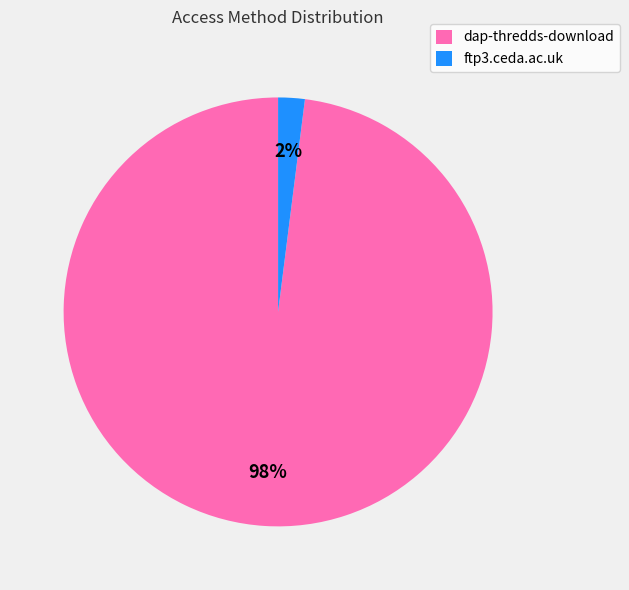

To the nearest percent, what percentage of the pie is ftp3.ceda.ac.uk?

2%